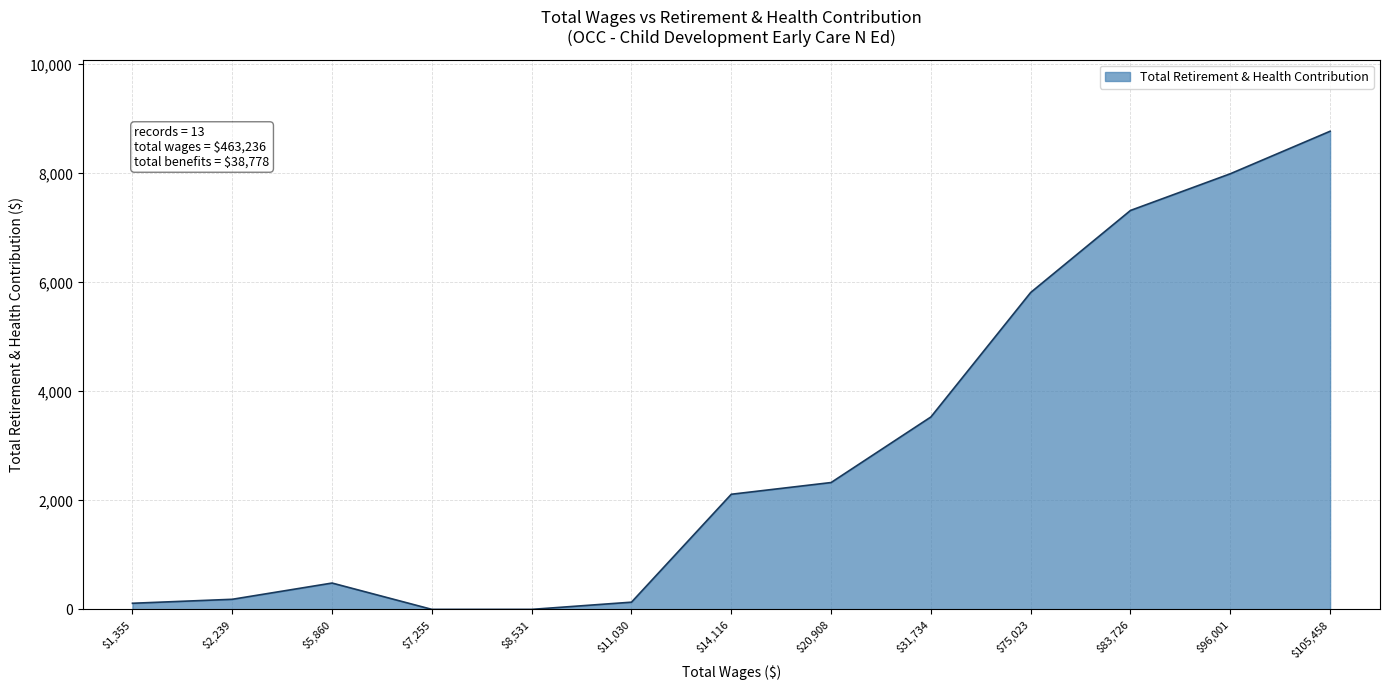

Count the number of categories in the chart.

13